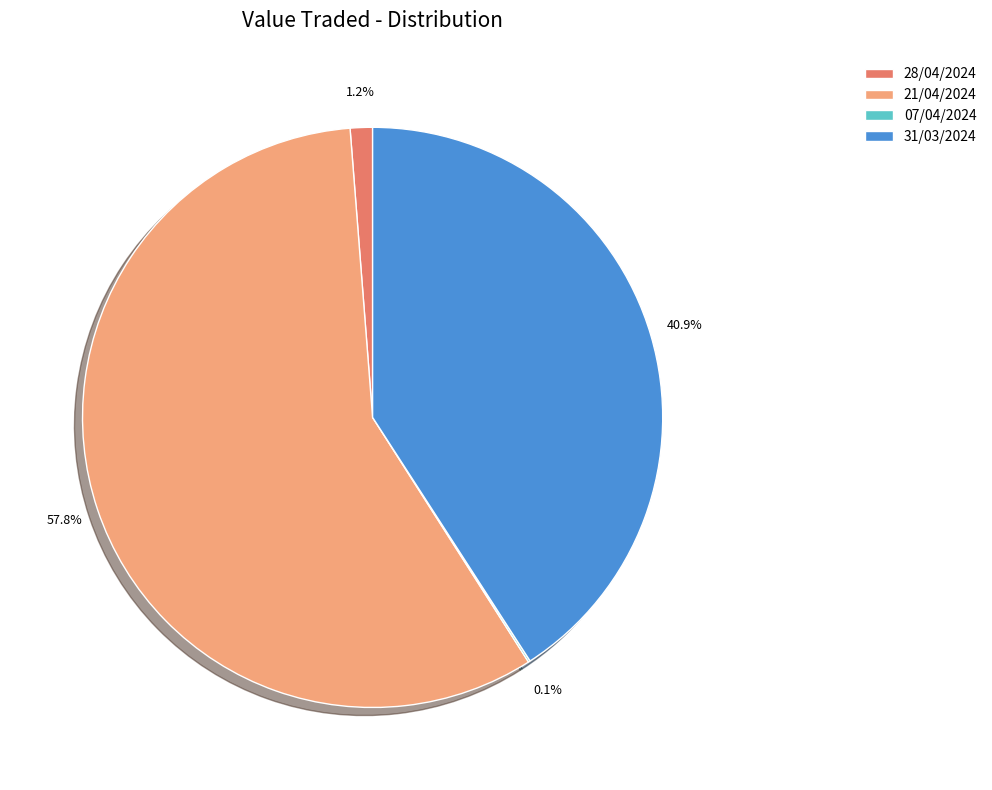

Which slice is the largest?

21/04/2024